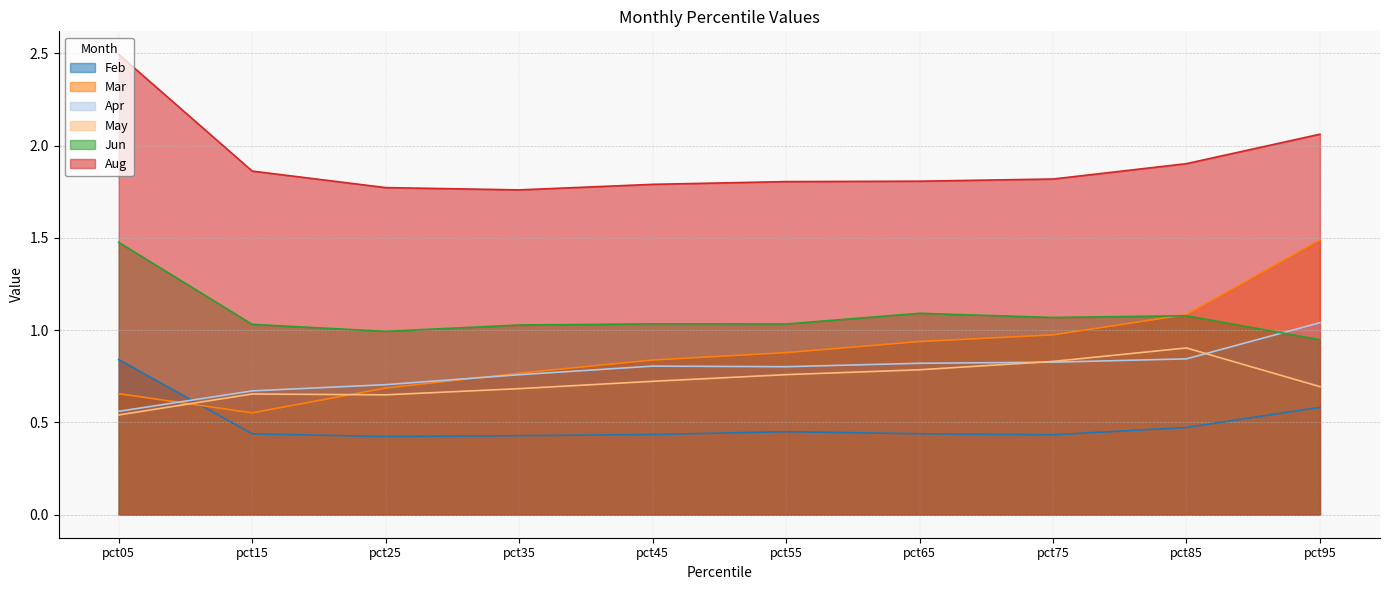

What is the value of the Apr point at the 10th from the left?

1.0